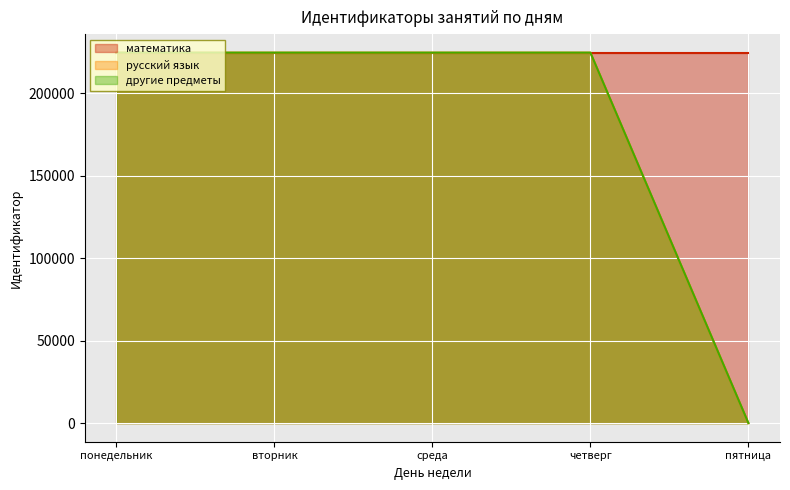

How many data points in русский язык are less than 224531?

1